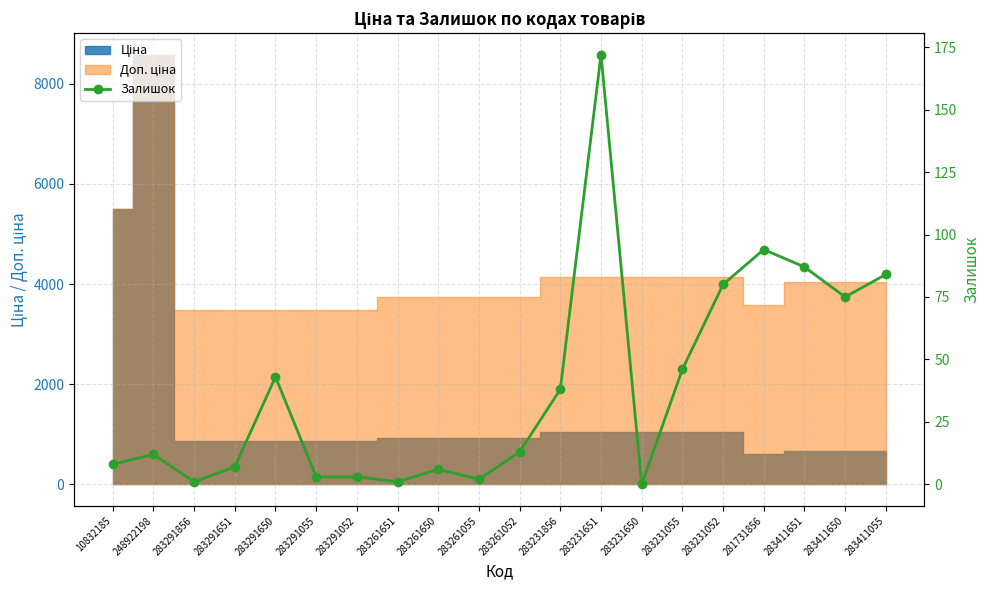

At which category does the data reach its first local peak?

248922198